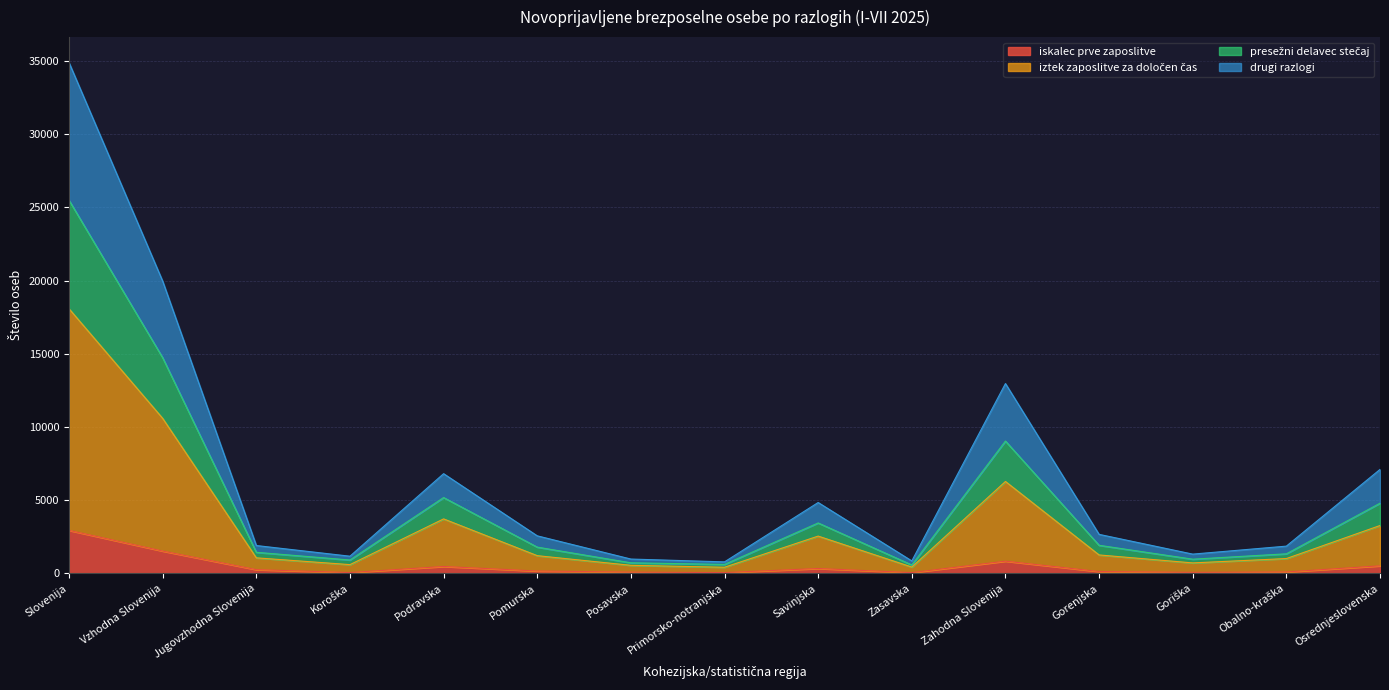

What is the highest value of the iskalec prve zaposlitve series?

2944